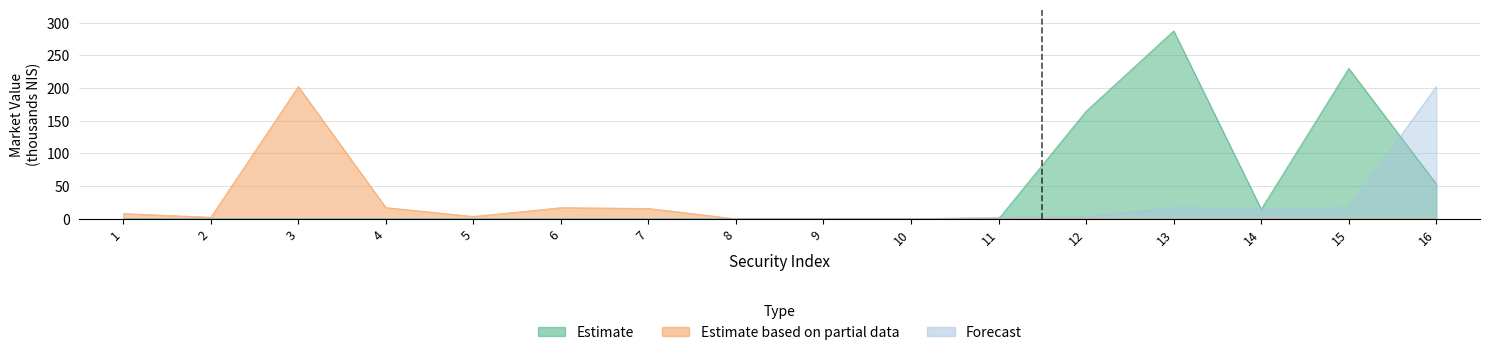

The Estimate series shows 0.2 at 1. True or false?

True